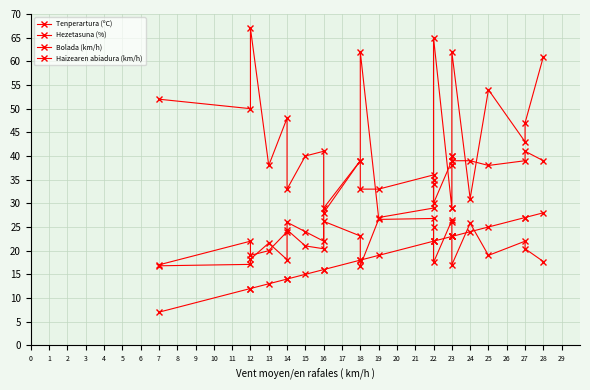

Reading left to right, list all the values displayed in this chart.

Tenperartura (ºC): 16.8	17.1	18.2	21.6	18.1	24.4	21.0	20.4	26.2	23.1	16.8	26.6	26.8	24.9	17.5	26.4	26.1	23.2	17.0	25.8	19.0	22.0	20.4	17.7
Hezetasuna (%): 52.0	50.0	67.0	38.0	48.0	33.0	40.0	41.0	28.0	39.0	62.0	27.0	29.0	35.0	65.0	29.0	29.0	38.0	62.0	31.0	54.0	43.0	47.0	61.0
Bolada (km/h): 17.0	22.0	19.0	20.0	24.0	26.0	24.0	22.0	29.0	39.0	33.0	33.0	36.0	34.0	30.0	39.0	40.0	40.0	39.0	39.0	38.0	39.0	41.0	39.0
Haizearen abiadura (km/h): 7.0	12.0	12.0	13.0	14.0	14.0	15.0	16.0	16.0	18.0	18.0	19.0	22.0	22.0	22.0	23.0	23.0	23.0	23.0	24.0	25.0	27.0	27.0	28.0